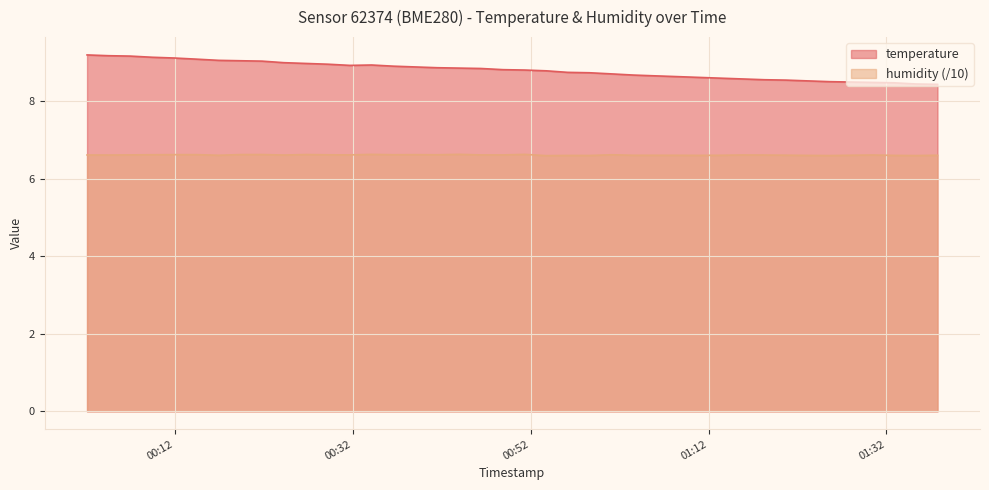

What is the smallest value displayed?

6.6